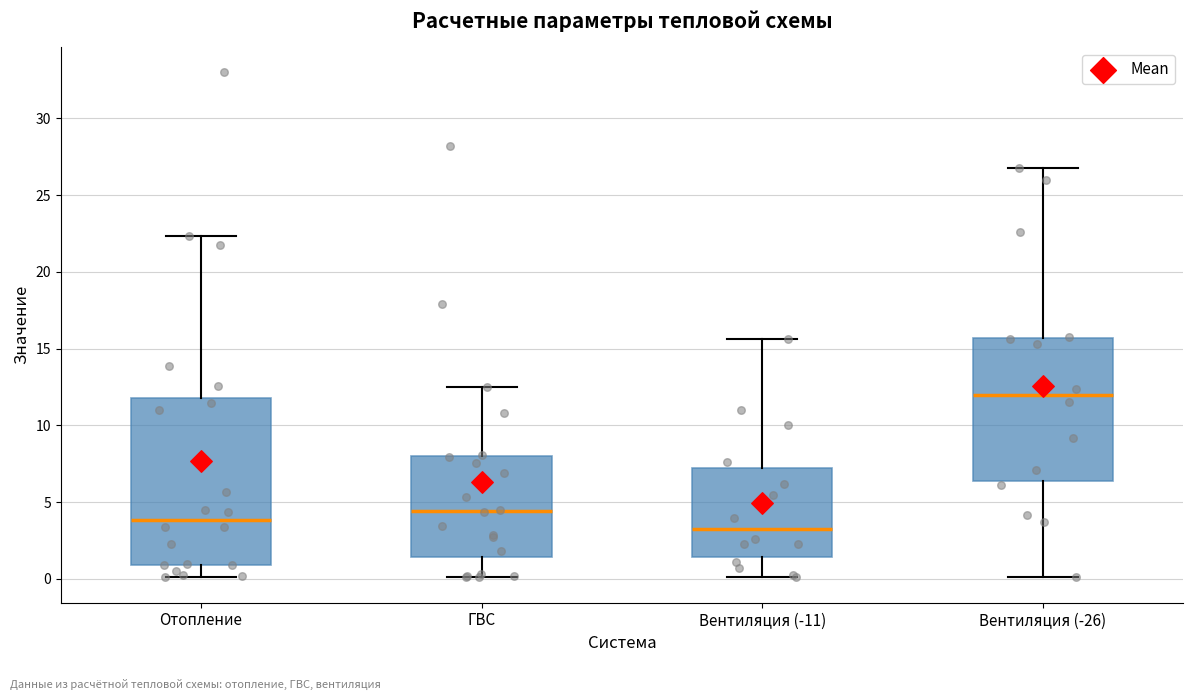

Reading left to right, read every box against the y-axis: the position of its median line, the range the box covers, and the ends of its whiskers. The values are not printed on the chart, so give them approximately, as read against the axis.

Отопление: median 4.0, box 1.0 to 12.0, whiskers 0.0 to 22.5
ГВС: median 4.5, box 1.5 to 8.0, whiskers 0.0 to 12.5
Вентиляция (-11): median 3.5, box 1.5 to 7.0, whiskers 0.0 to 15.5
Вентиляция (-26): median 12.0, box 6.5 to 15.5, whiskers 0.0 to 26.5